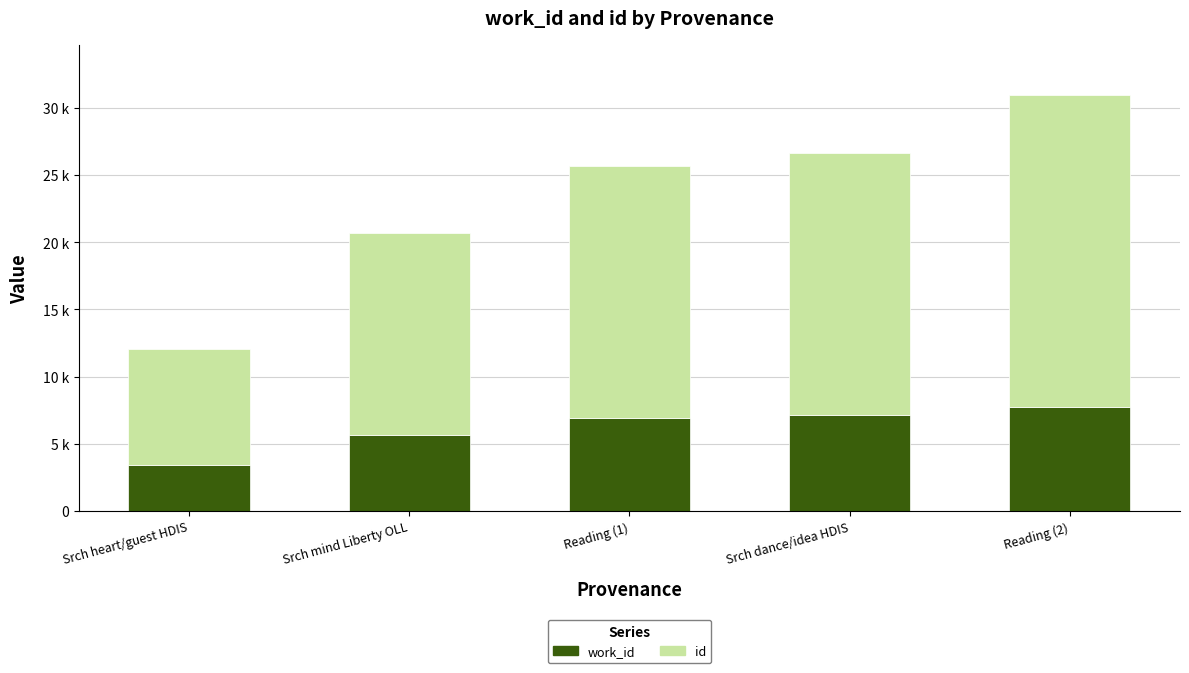

What are all the series names shown in the legend?

work_id, id